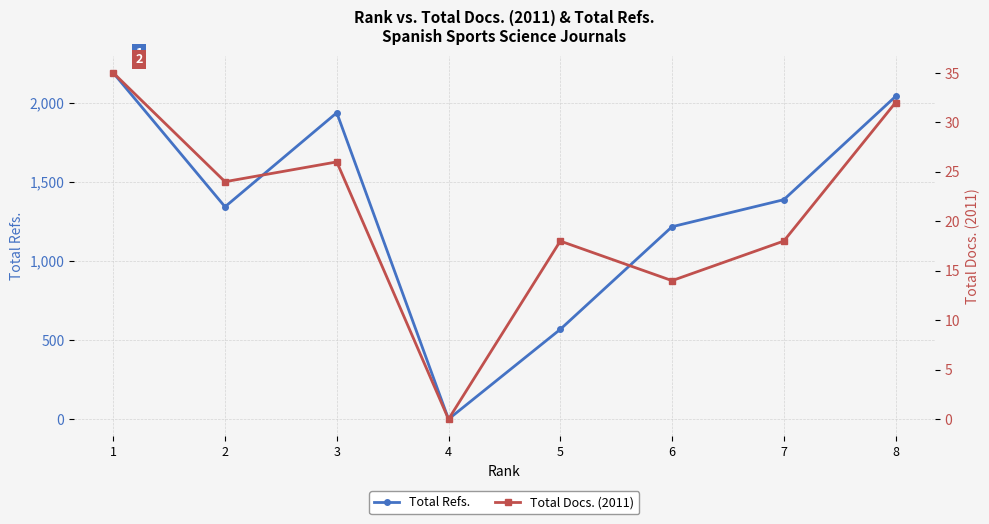

What are all the series names shown in the legend?

Total Refs., Total Docs. (2011)